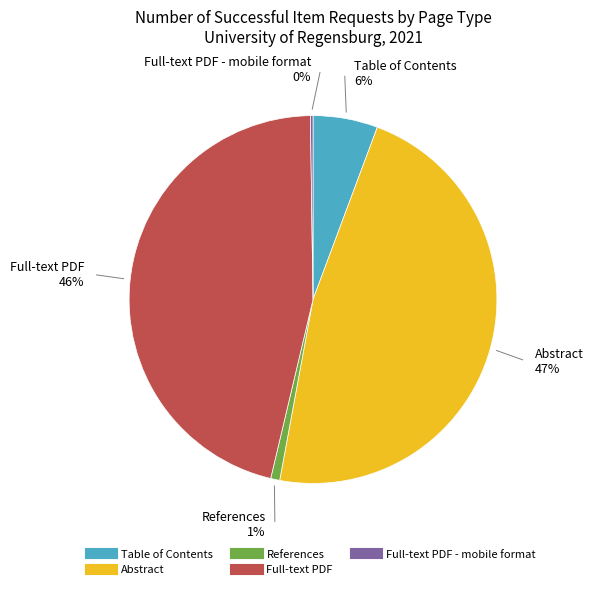

To the nearest percent, what is the difference between the largest and smallest slice percentages?

47%